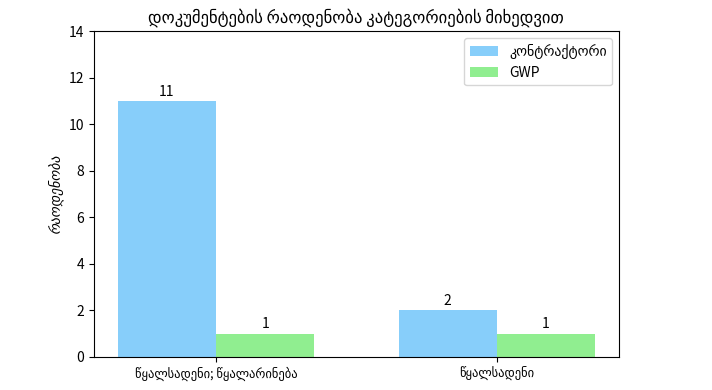

What is the greatest value displayed?

11